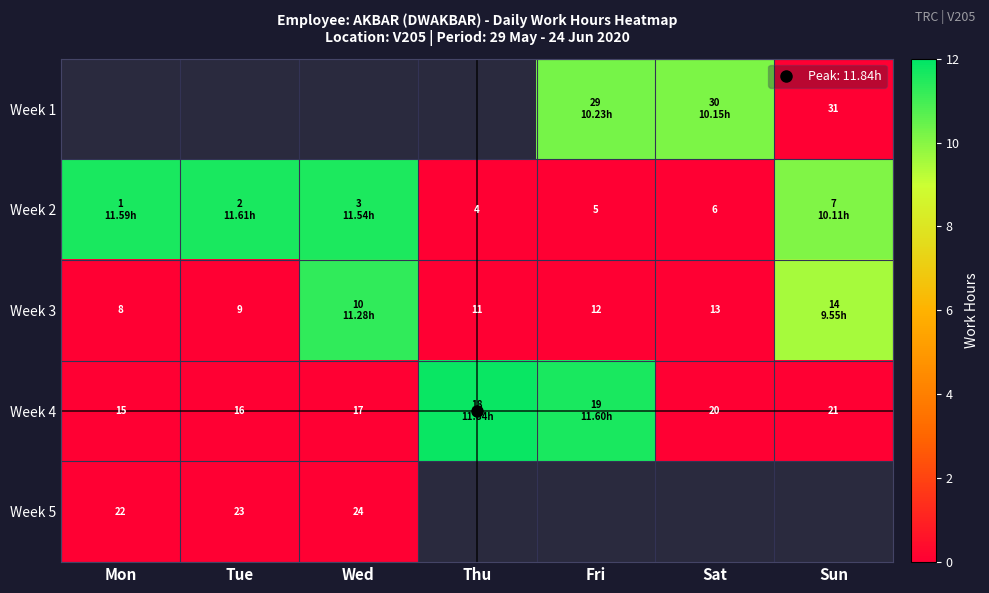

True or false: Week 2 has a value of 3.9 at Sun.

False